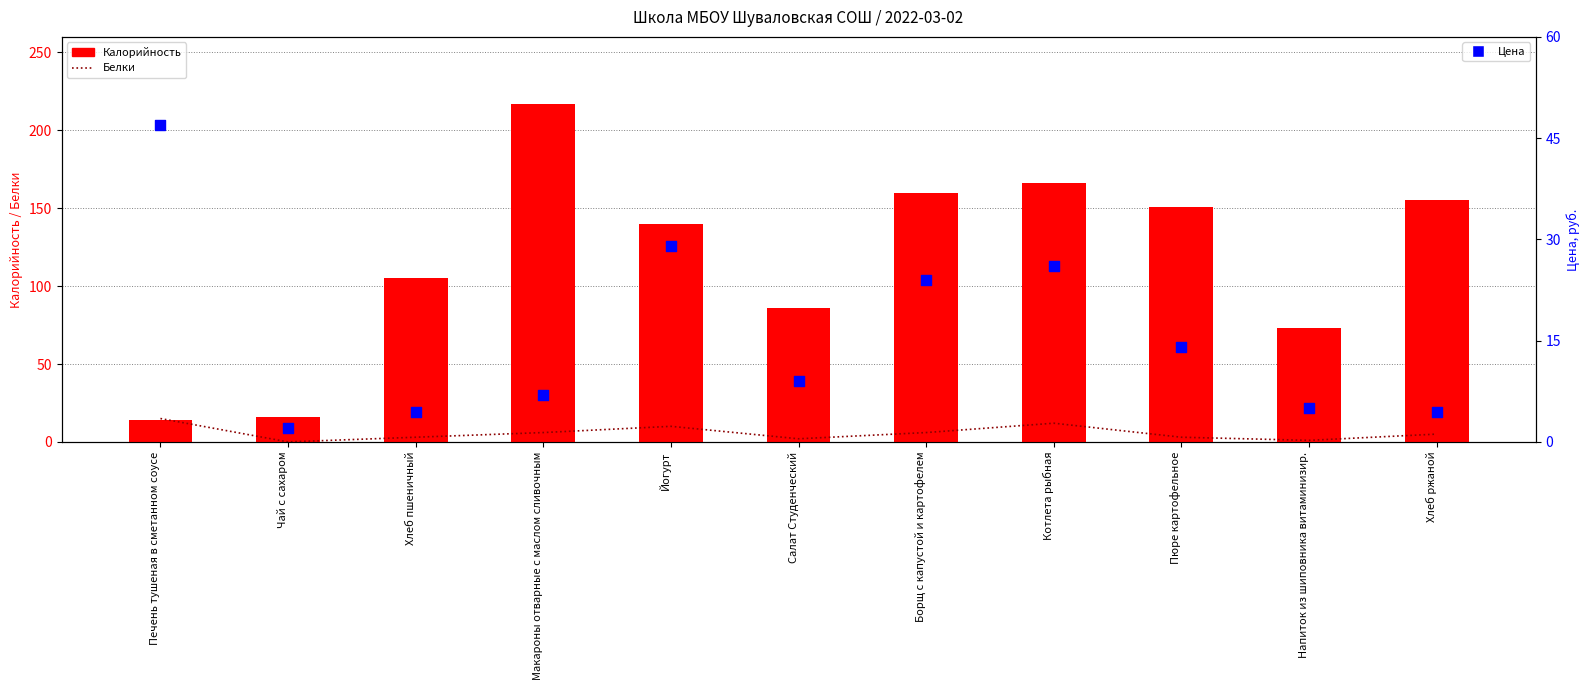

Which series reaches the minimum Y coordinate?

Белки